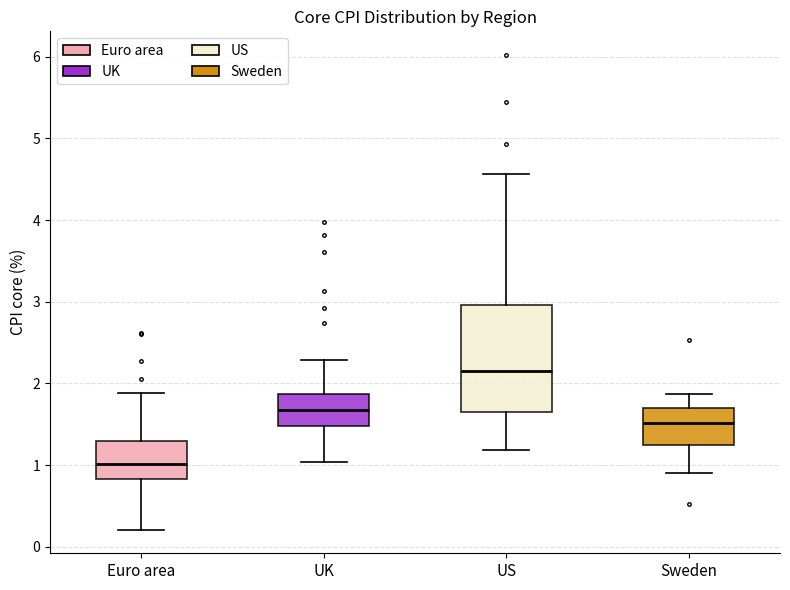

Reading left to right, transcribe this box plot: for each box, give where its median line is, the range the box spans, and where its two whiskers end, as read against the y-axis. The values are not printed on the chart, so give them approximately, as read against the axis.

Euro area: median 1.0, box 0.8 to 1.3, whiskers 0.2 to 1.9
UK: median 1.7, box 1.5 to 1.9, whiskers 1.0 to 2.3
US: median 2.2, box 1.7 to 3.0, whiskers 1.2 to 4.6
Sweden: median 1.5, box 1.3 to 1.7, whiskers 0.9 to 1.9